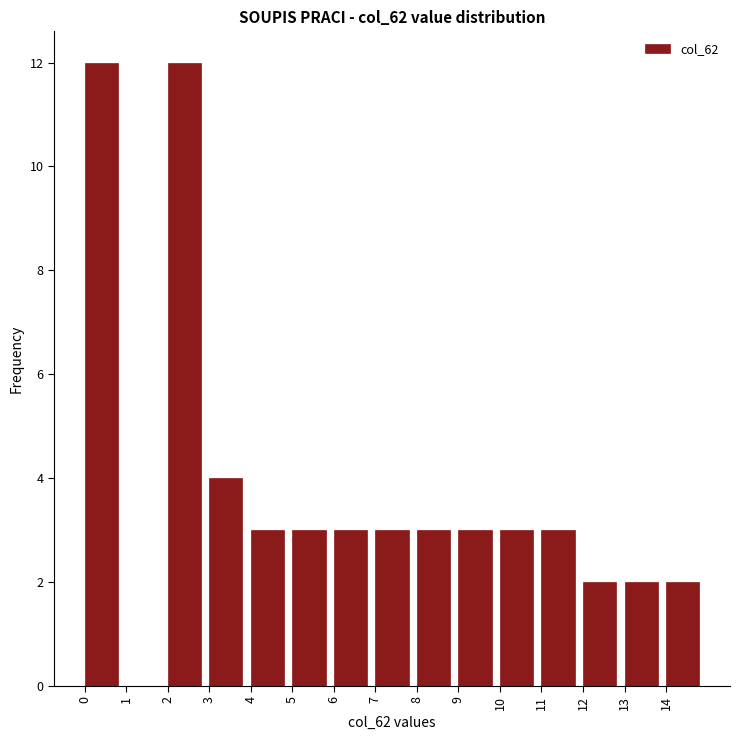

Reading left to right, transcribe this chart: for each bar, give the range it covers on the x-axis and its height. The values are not printed on the chart, so give them approximately, as read against the axis.

0 to 1: 12
1 to 2: 0
2 to 3: 12
3 to 4: 4
4 to 5: 3
5 to 6: 3
6 to 7: 3
7 to 8: 3
8 to 9: 3
9 to 10: 3
10 to 11: 3
11 to 12: 3
12 to 13: 2
13 to 14: 2
14 to 15: 2